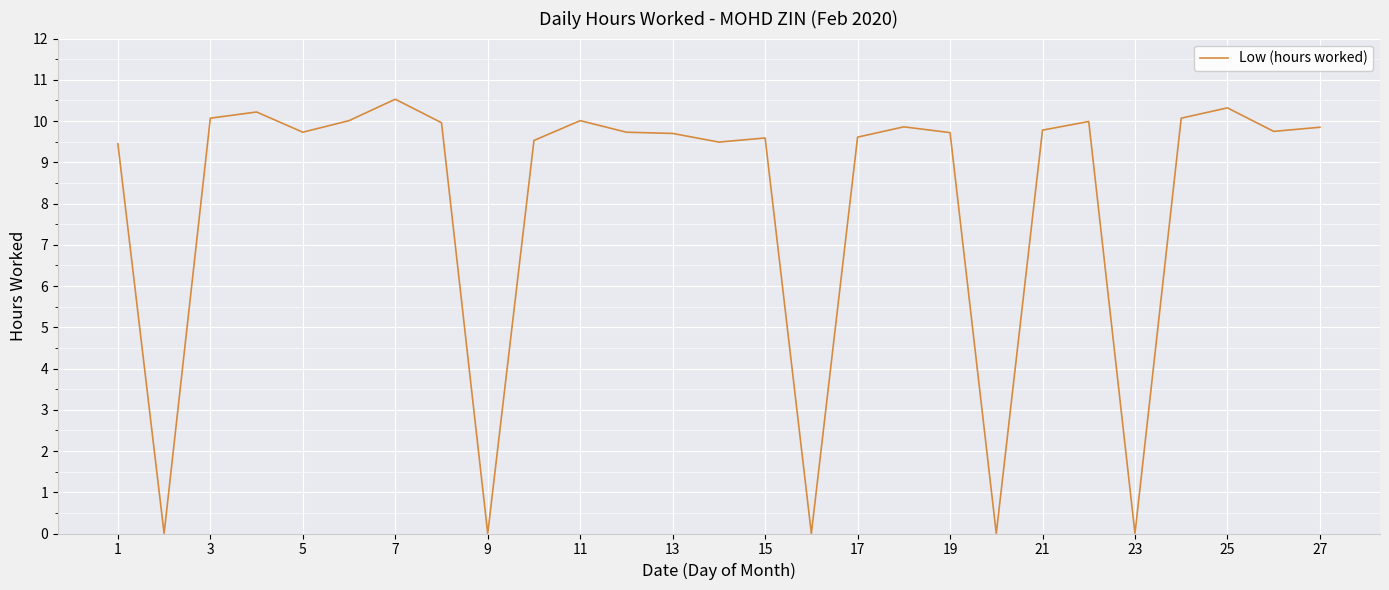

What is the difference between the maximum and minimum values?

10.5